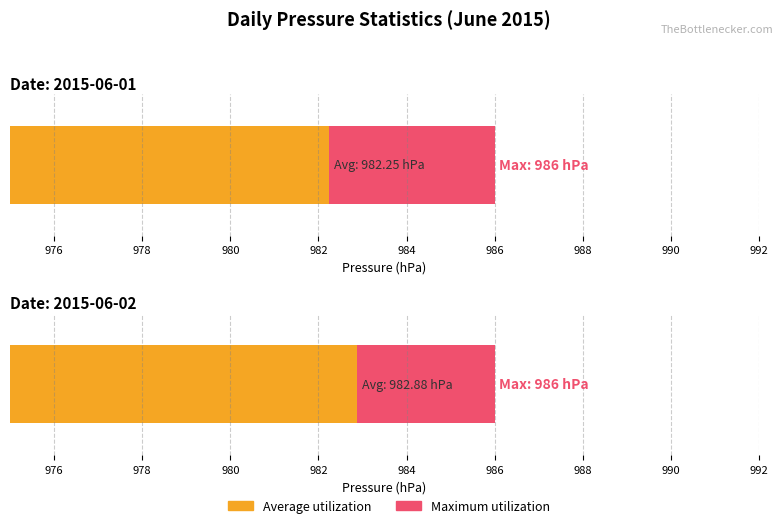

Rank the series by their average value, from highest to lowest.

Maximum utilization, Average utilization